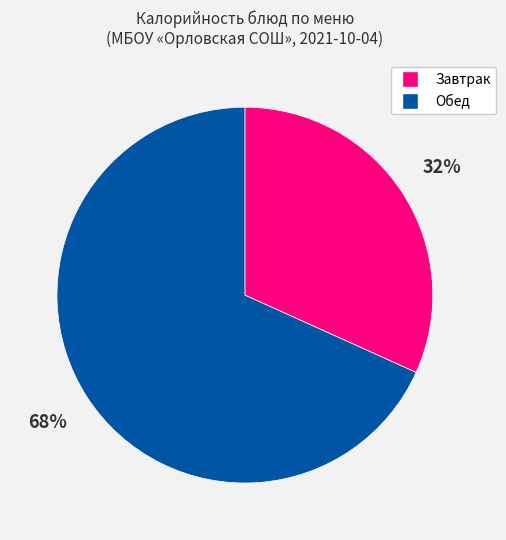

To the nearest percent, what is the difference between the largest and smallest slice percentages?

36%